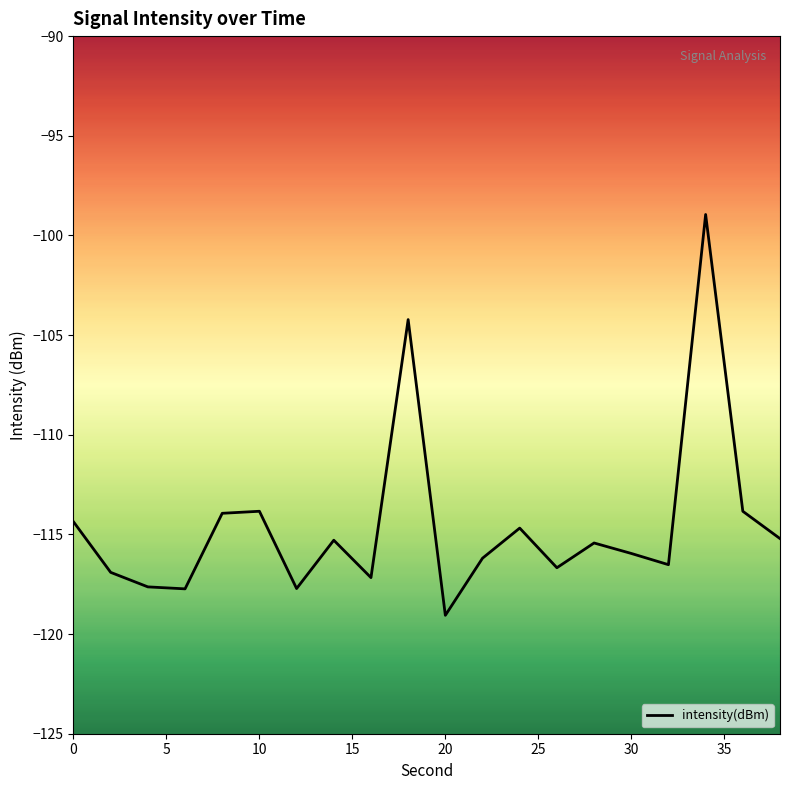

What is the difference between the maximum and minimum values?

20.1